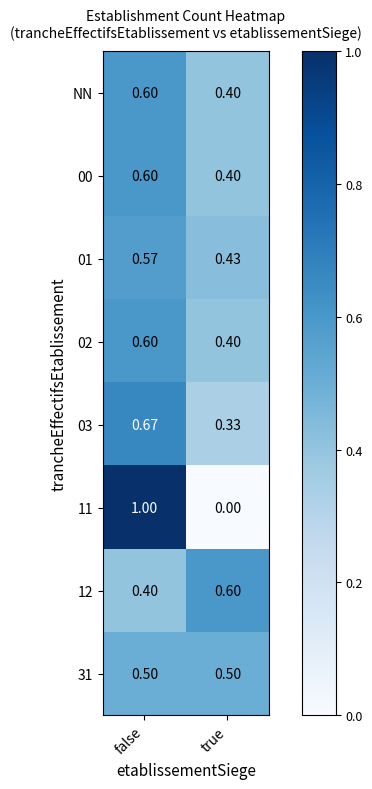

Is the value of 11 at true greater than the value of 01 at true?

No